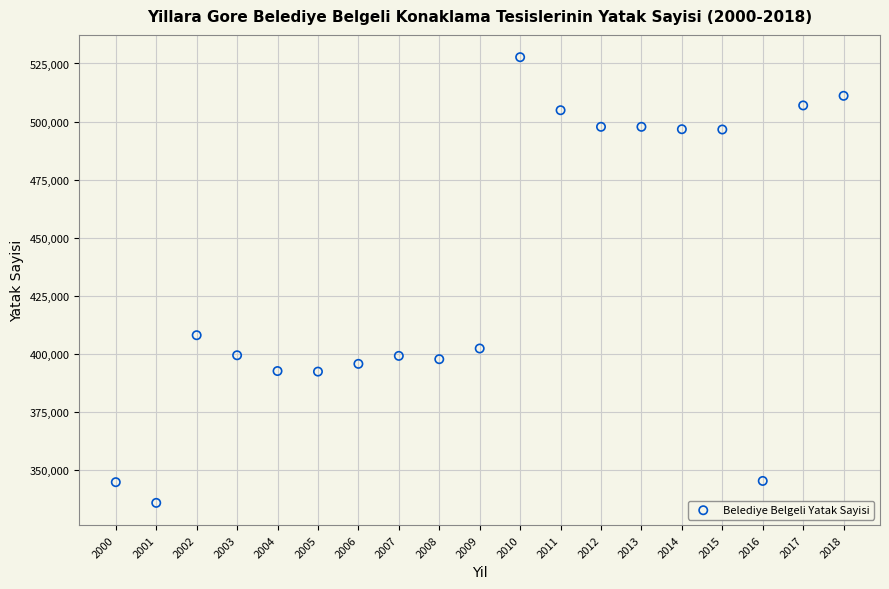

What Y value in the scatter plot is closest to 431768?

408005